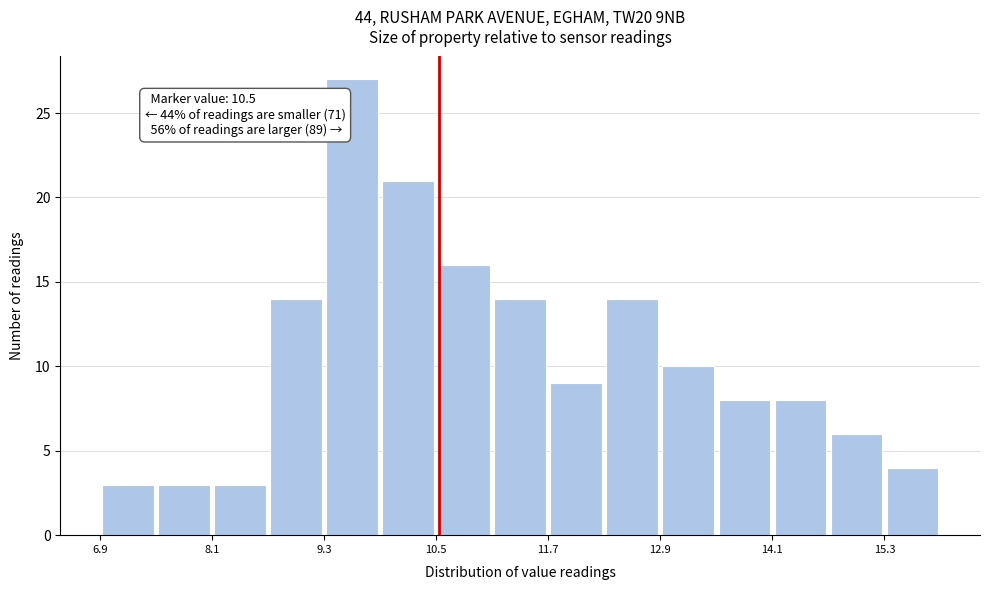

Read against the x-axis, roughly where is the centre of the tallest bar?

9.6